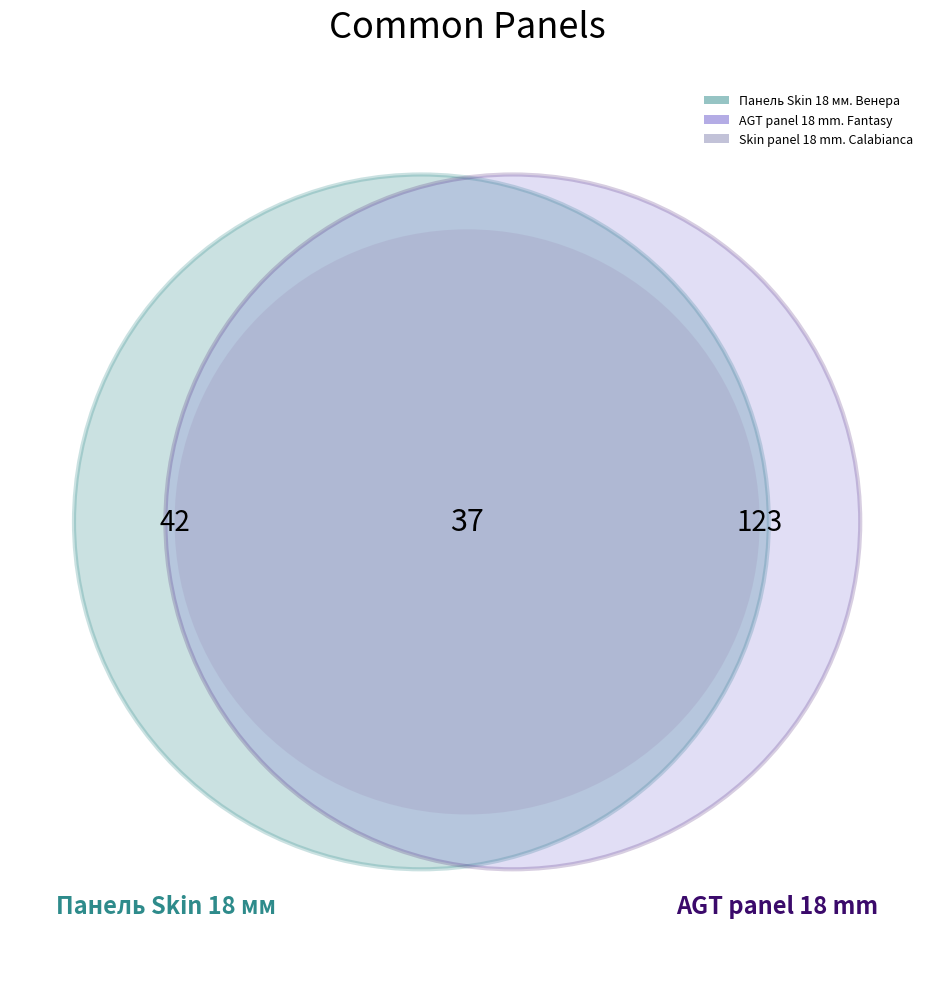

What is the majority slice?

AGT panel 18 mm. Fantasy